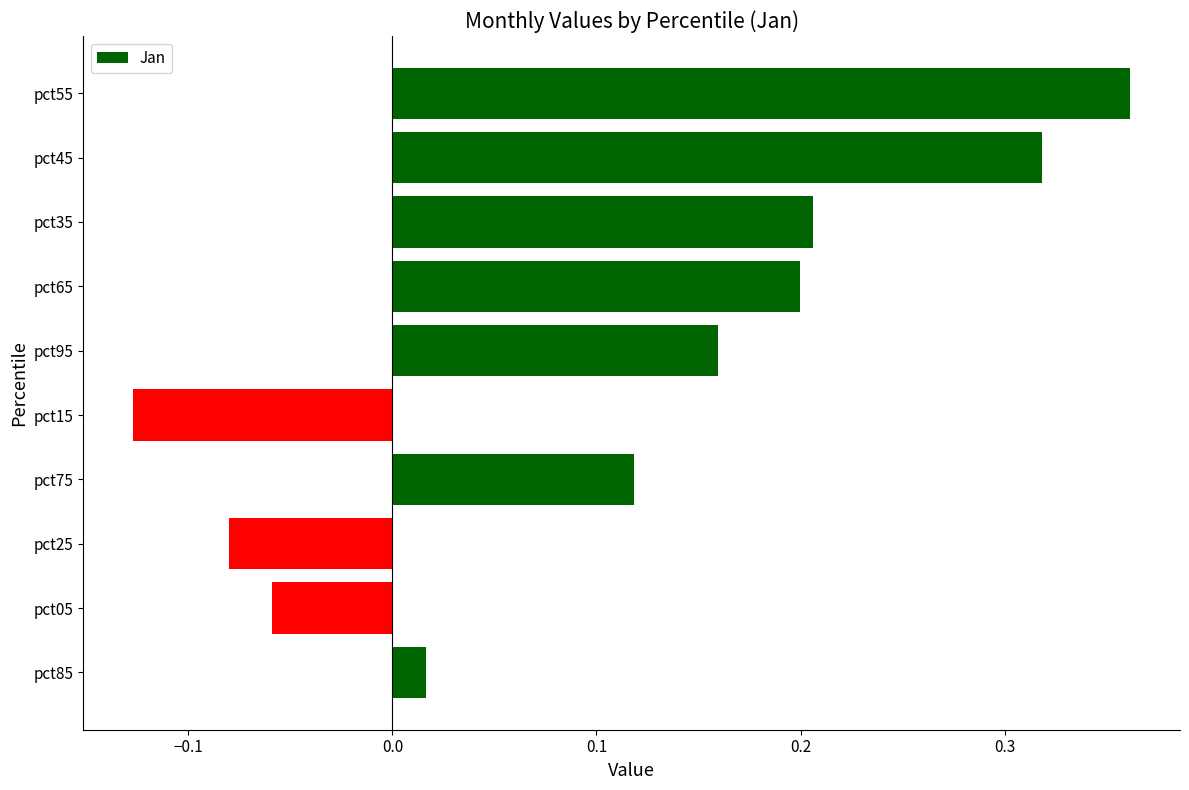

The chart shows a value of 0.1 at pct55. True or false?

False